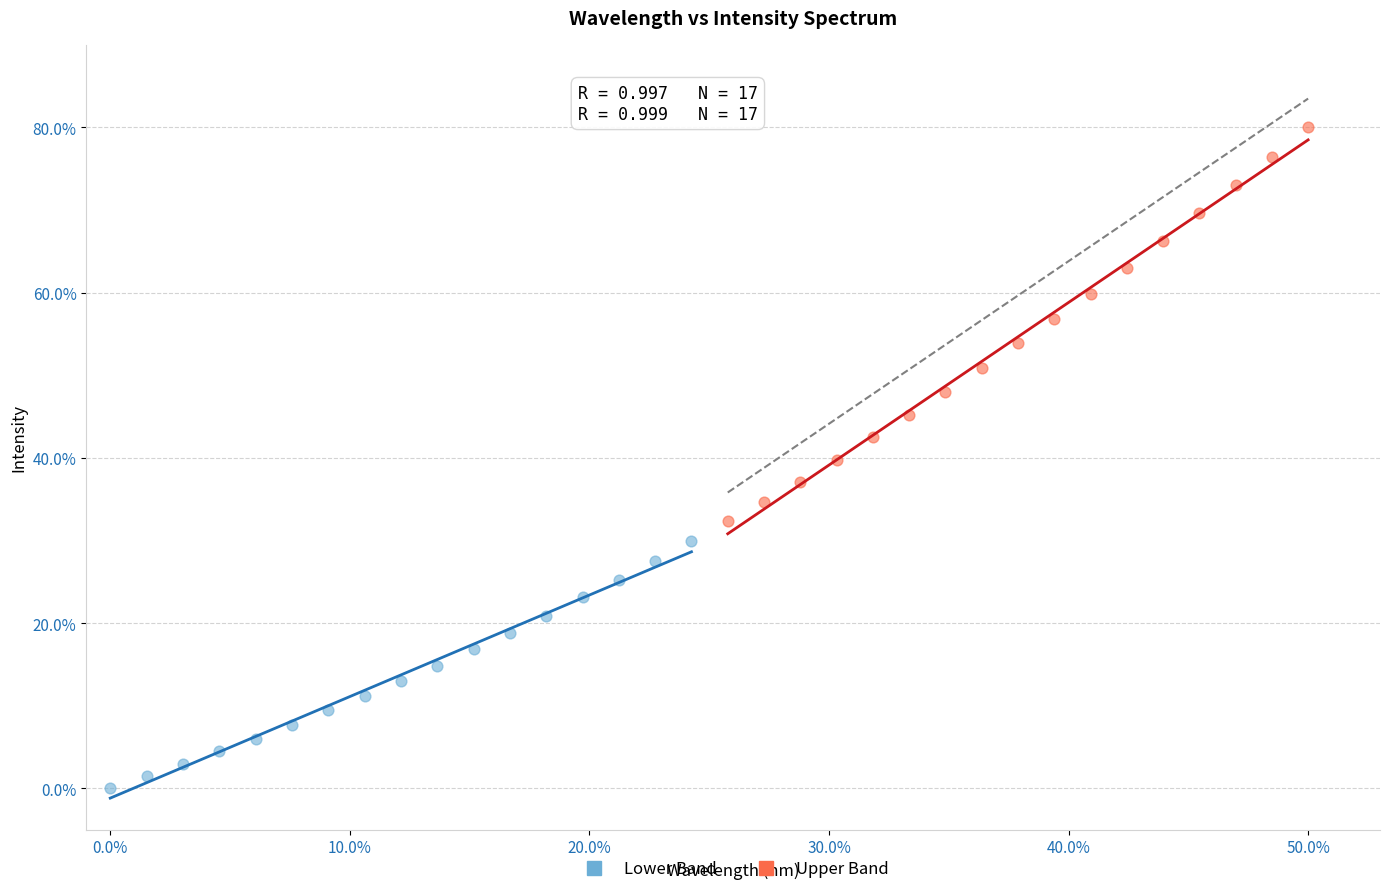

Which series contains the highest Y value?

Upper Band